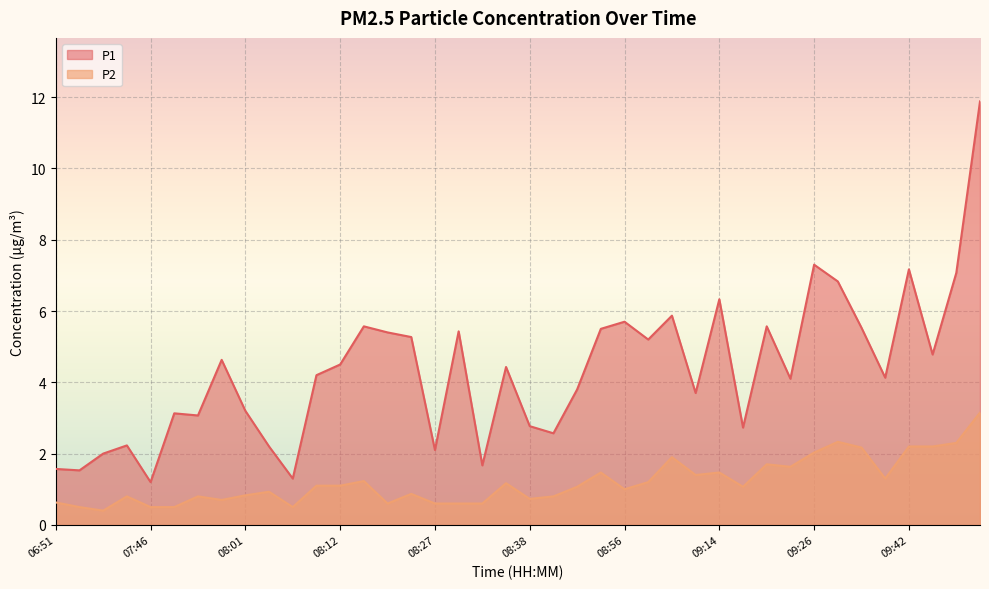

How many lines are shown in the chart?

2